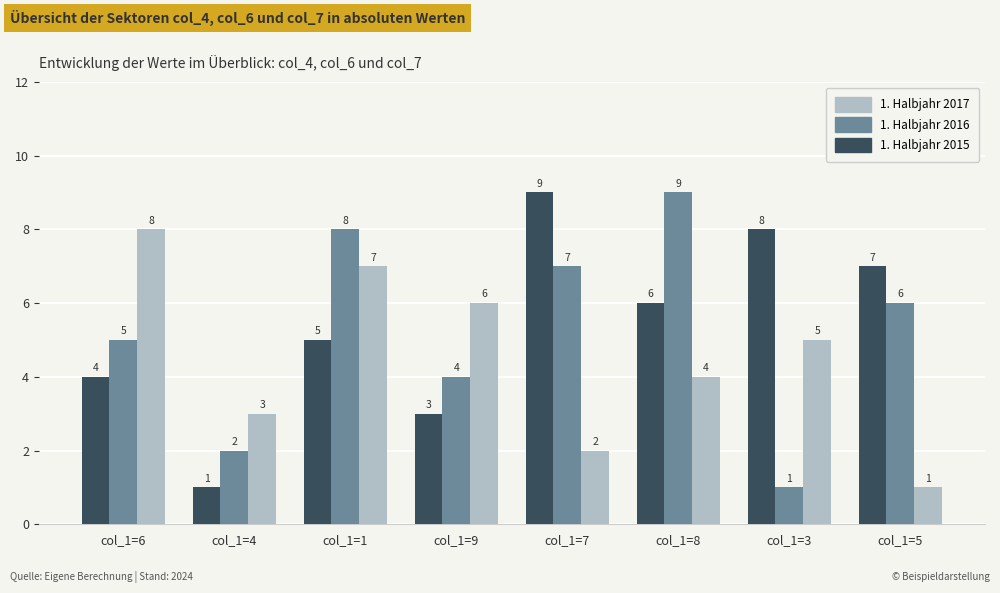

What position from the right is col_1=7?

4